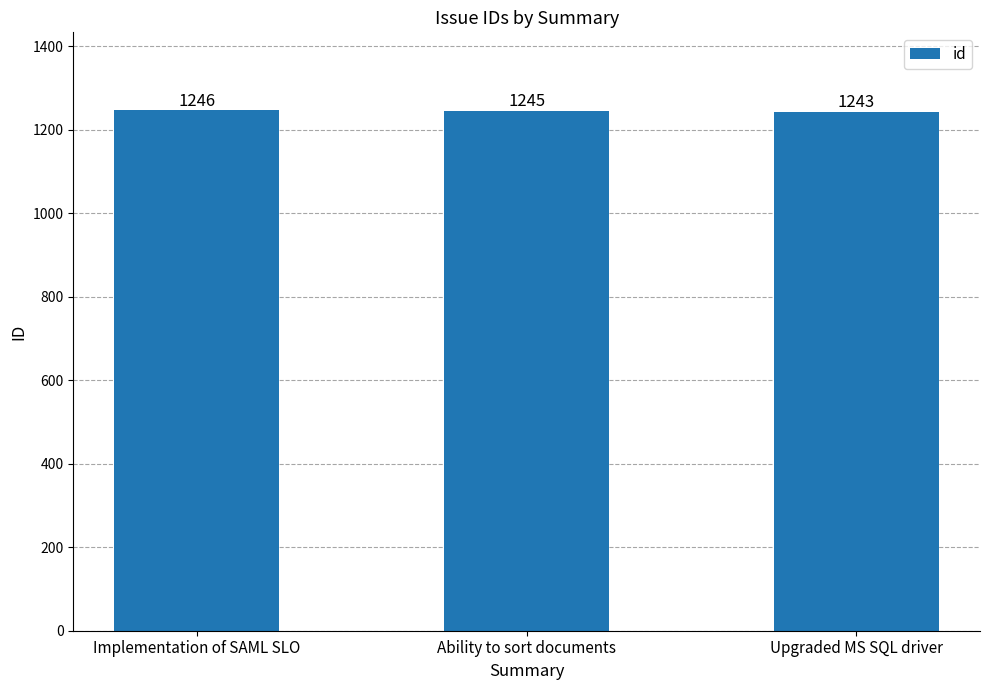

The value at Upgraded MS SQL driver is 1243. True or false?

True